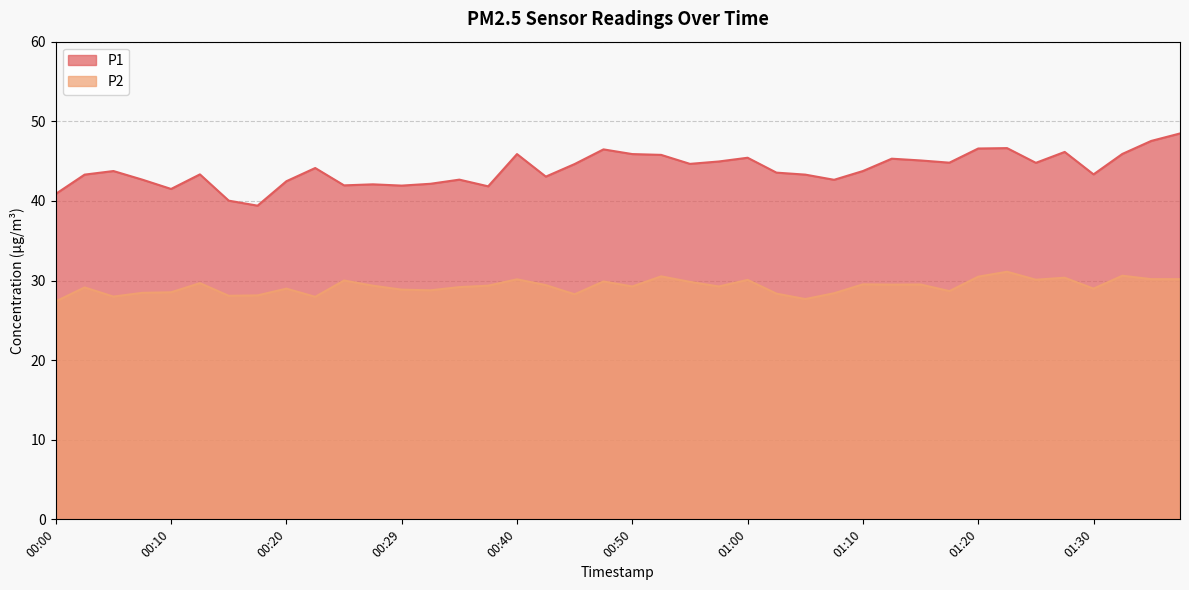

What is the label of the 15th point from the right?

01:02